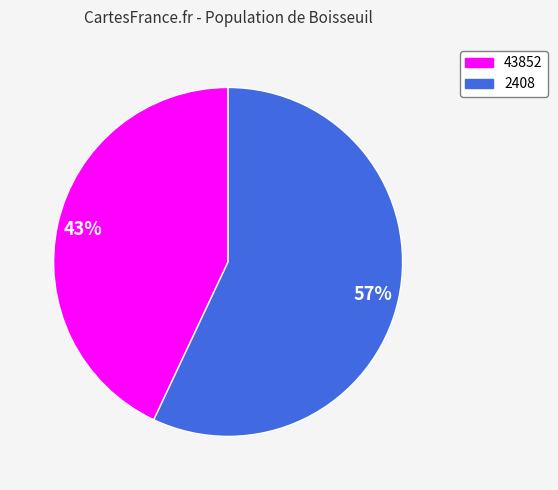

What is the ratio of the value at 43852 to the value at 2408?

0.8